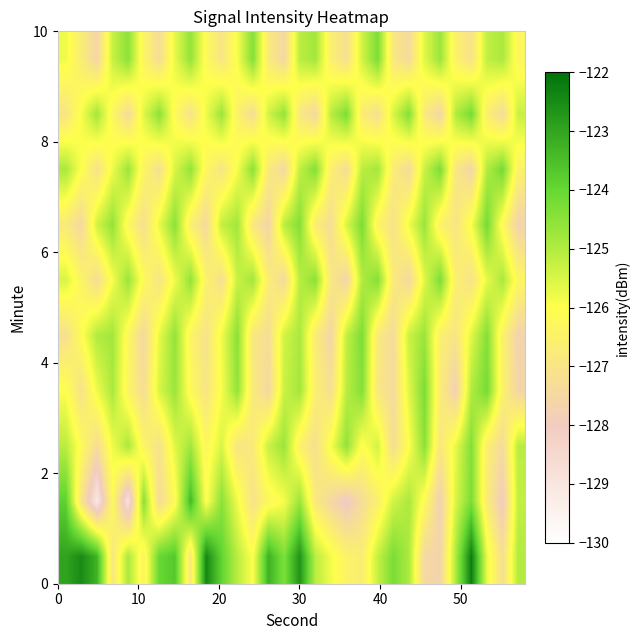

At how many categories does at least one series exceed -123?

5